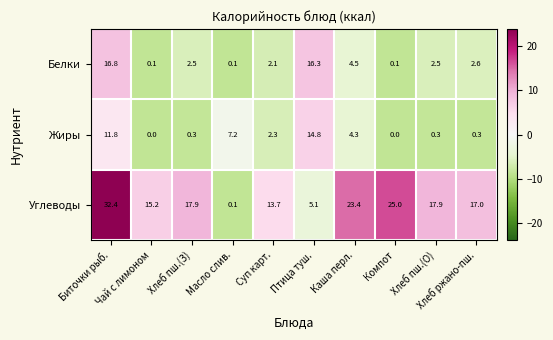

List the series in order of their peak value, highest first.

Углеводы, Белки, Жиры